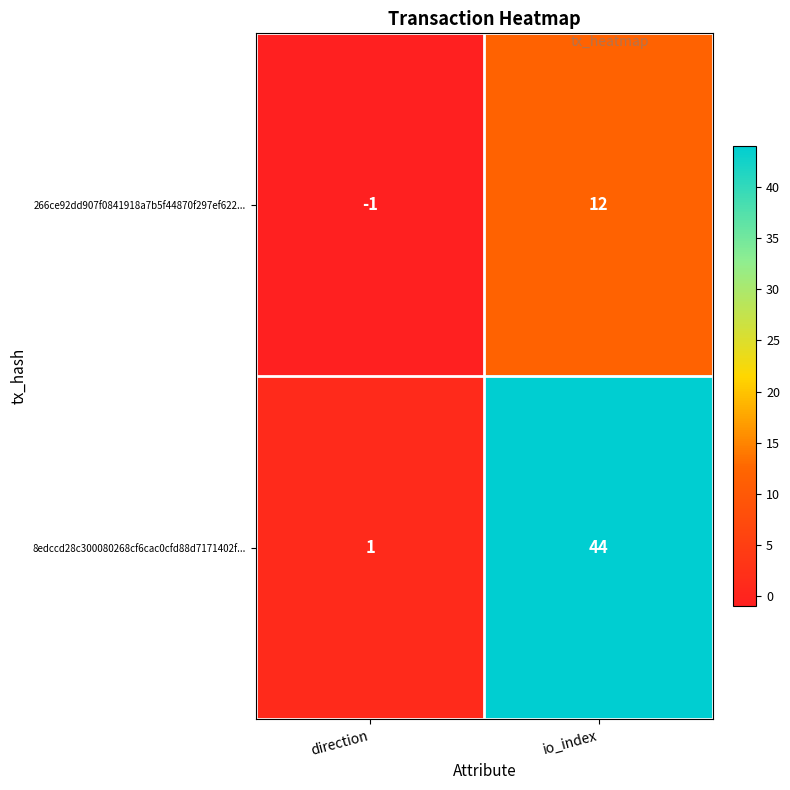

How many series are shown in this chart?

2